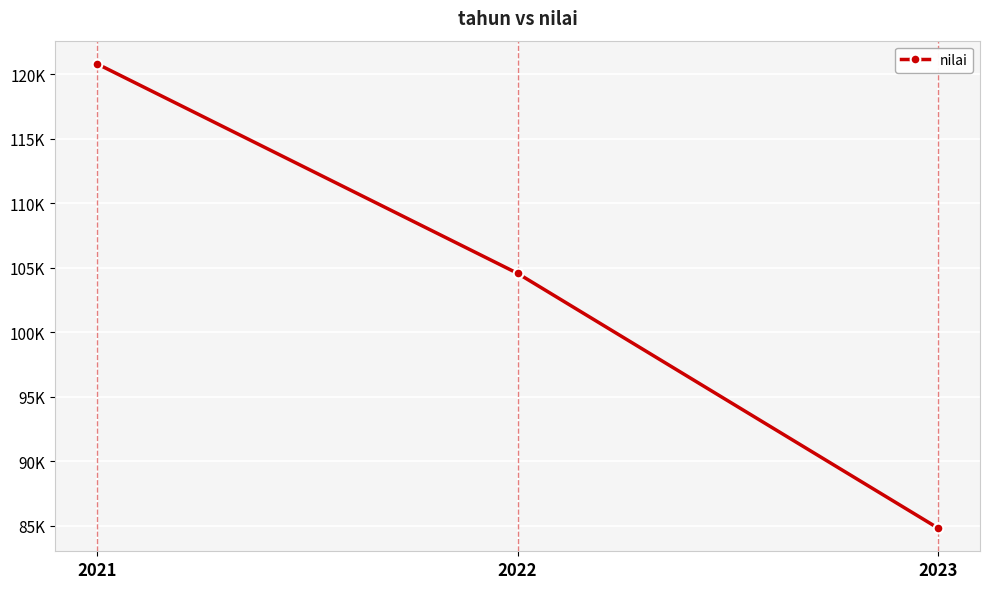

What is the change in value from 2022 to 2023?

-19764